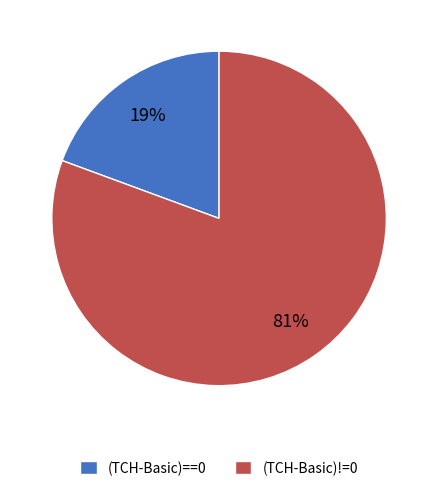

To the nearest percent, what is the average slice percentage?

50%